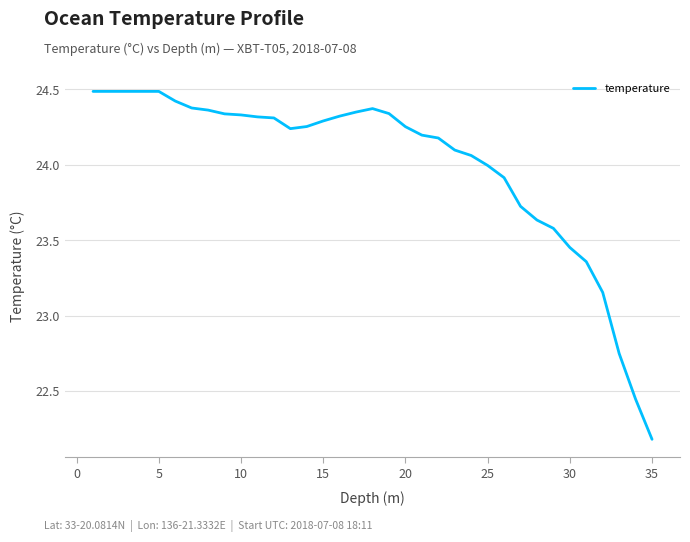

What is the difference between the maximum and minimum values?

2.3